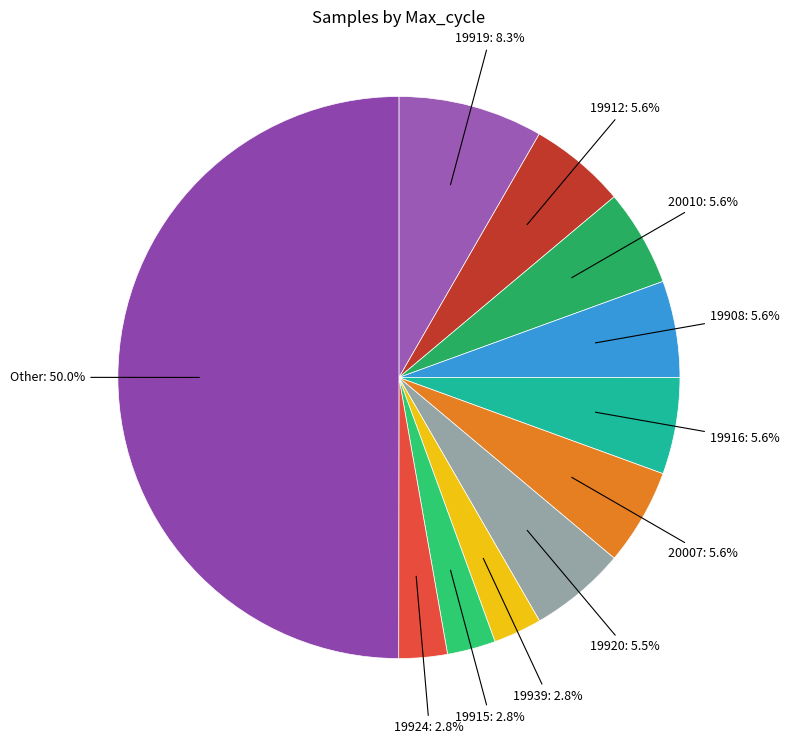

Do 19939 and Other together represent more than half of the pie?

Yes